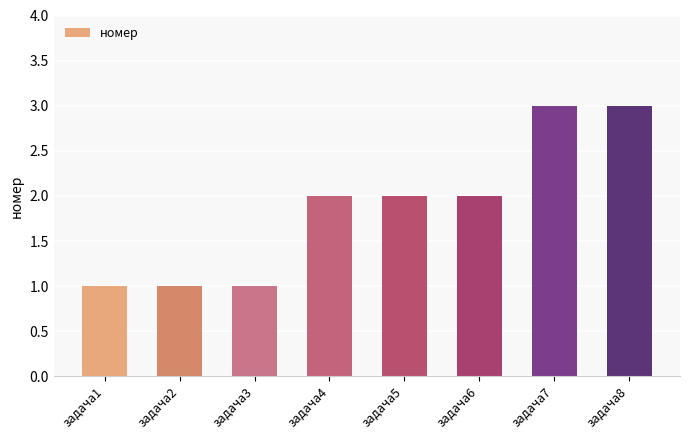

Reading right to left, list all the values displayed in this chart.

задача8=3	задача7=3	задача6=2	задача5=2	задача4=2	задача3=1	задача2=1	задача1=1